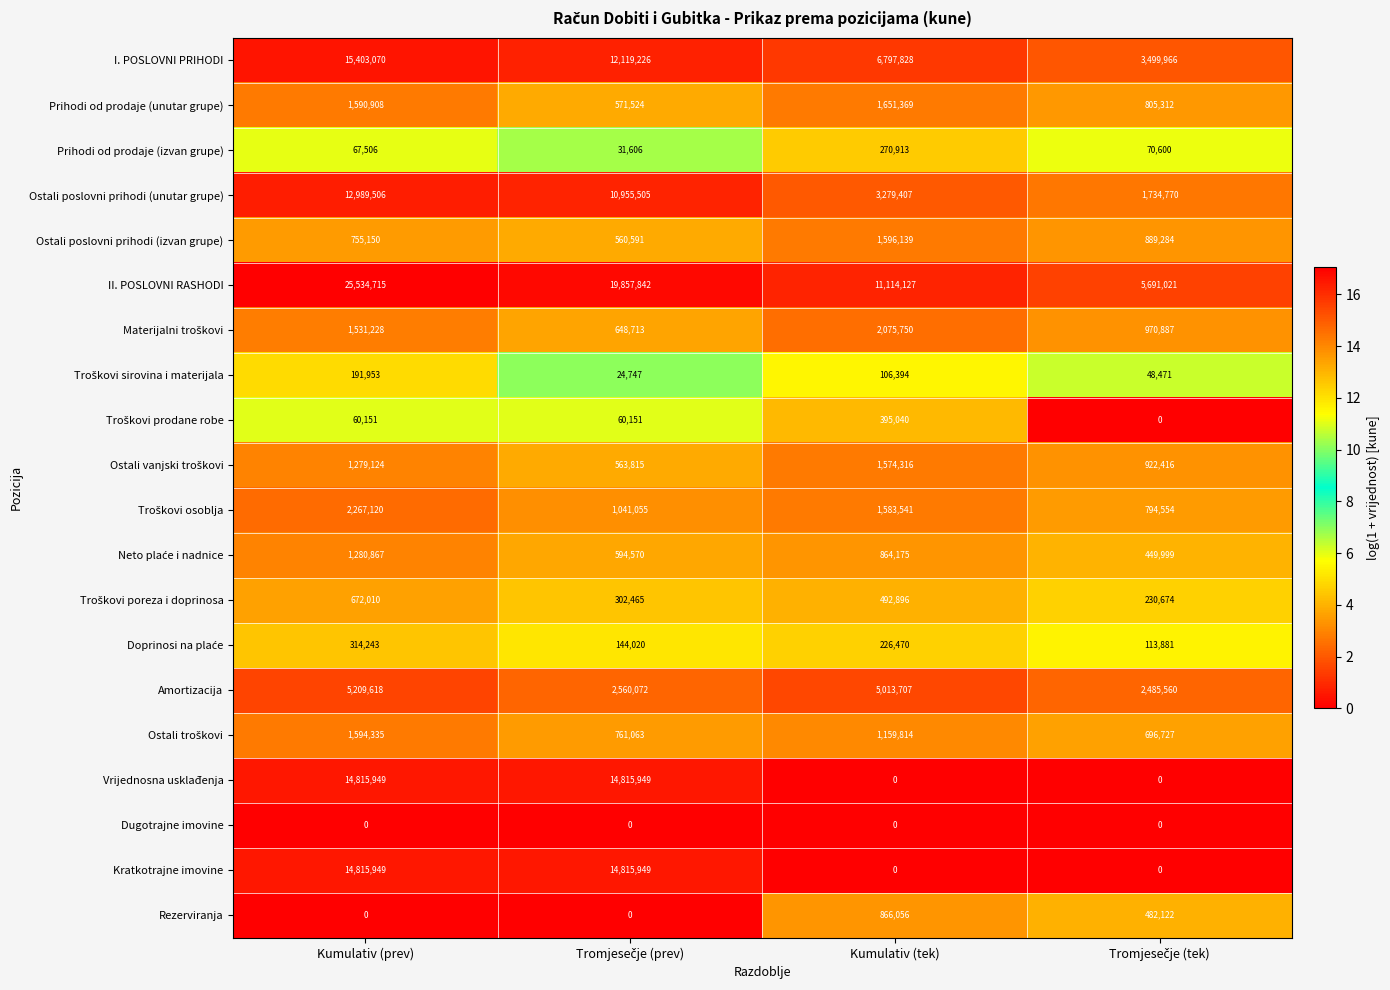

At which category is the sum across all series the highest?

Kumulativ (prev)